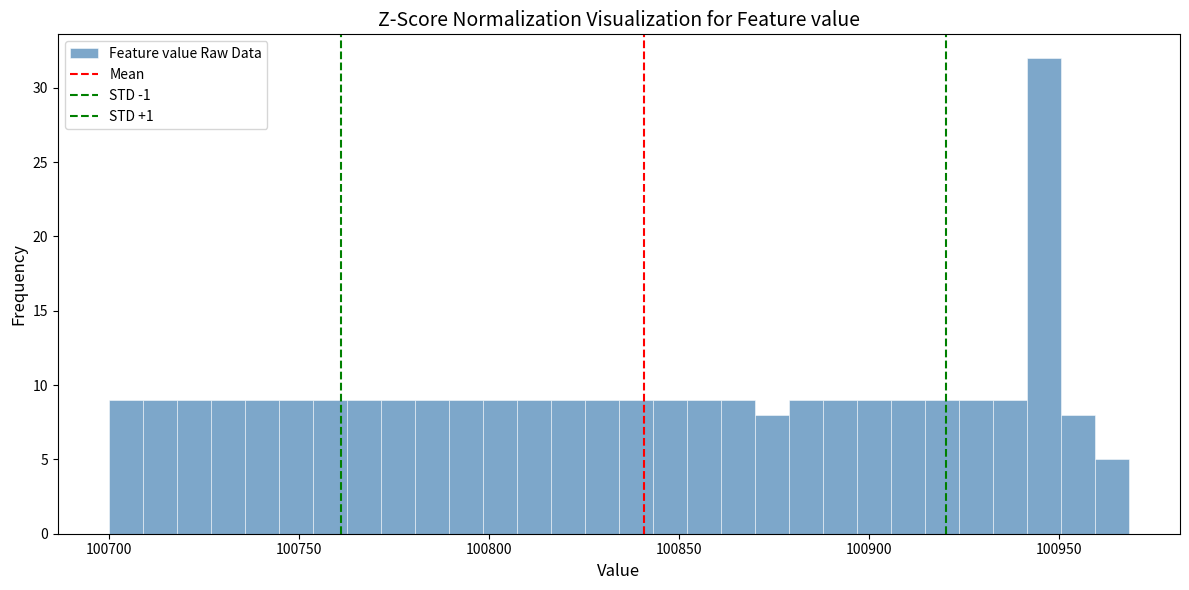

Read against the x-axis, roughly where is the centre of the tallest bar?

100945